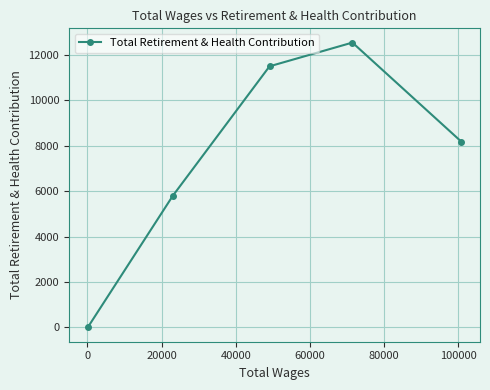

What is the difference between the maximum and minimum values?

12528